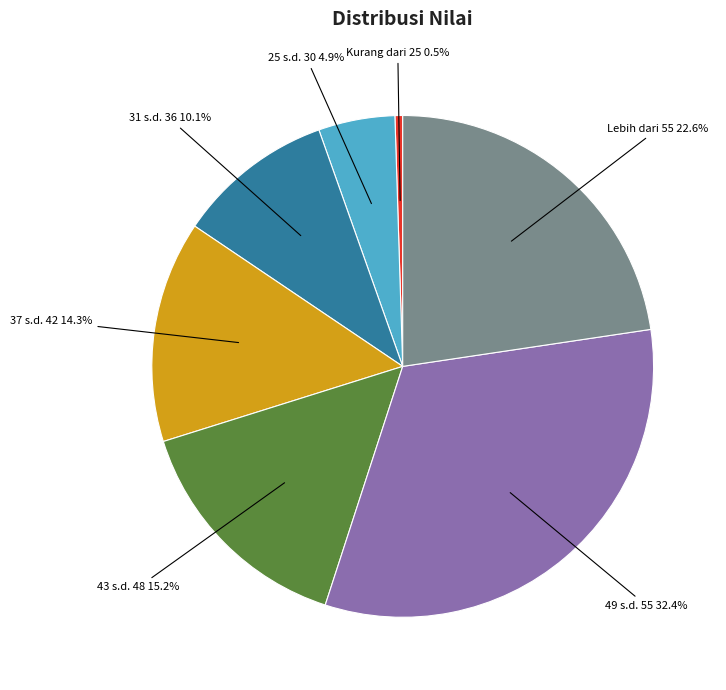

How many slices are in this pie chart?

7